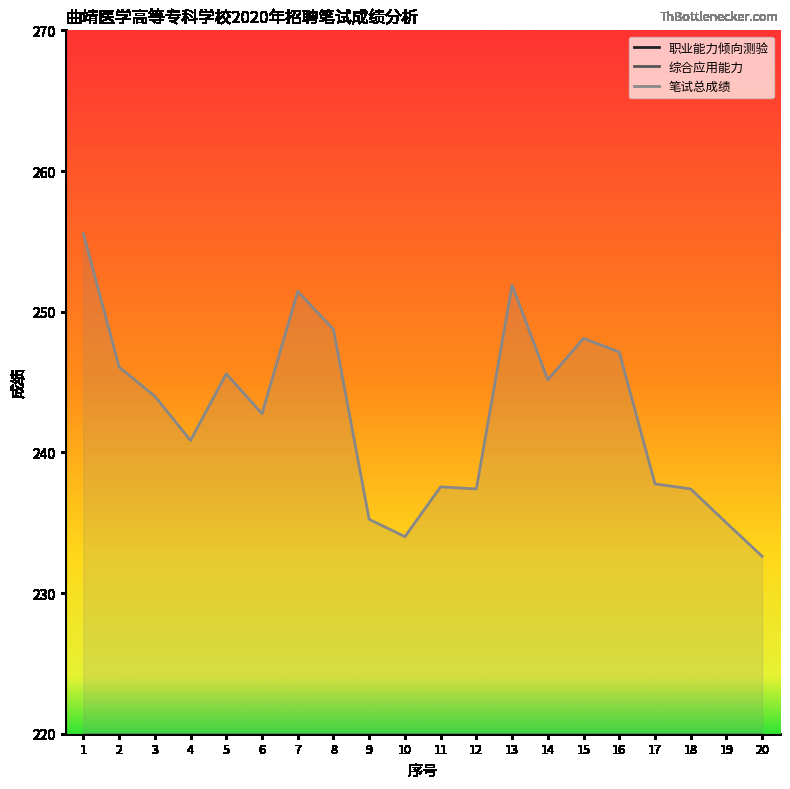

Which series has the largest range (max minus min)?

笔试总成绩